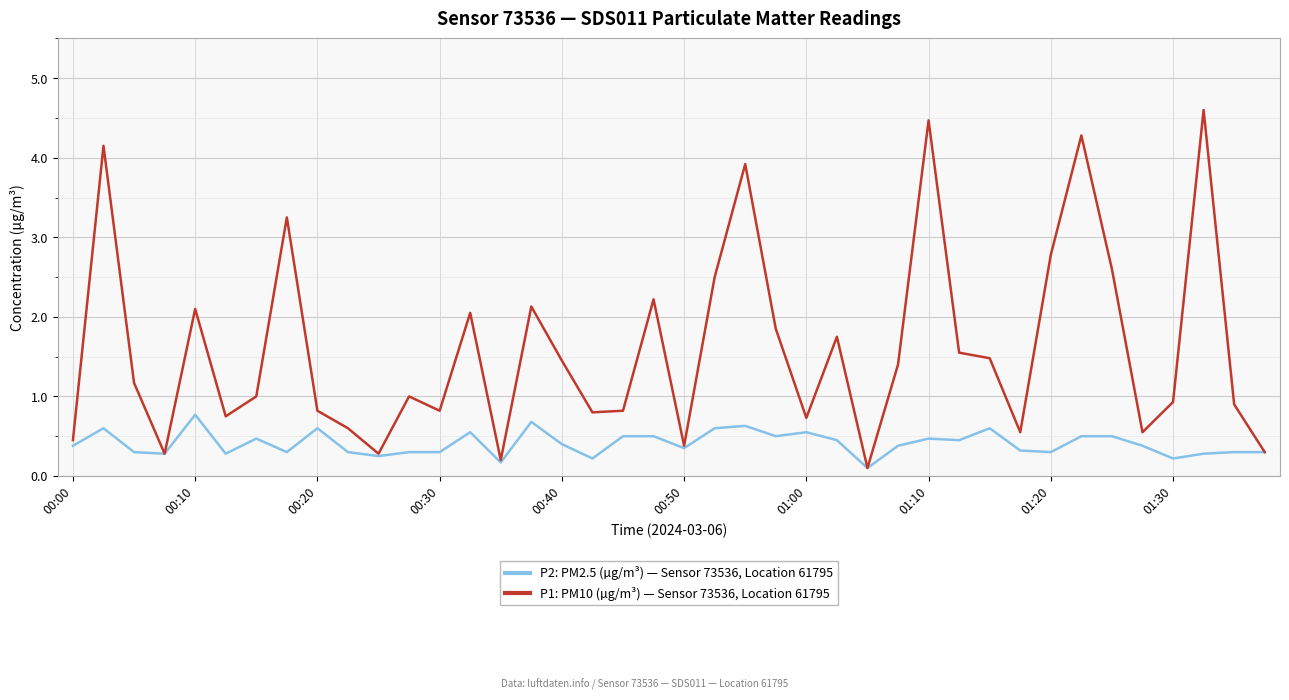

Which series has the widest spread of values?

P1: PM10 (µg/m³) — Sensor 73536, Location 61795